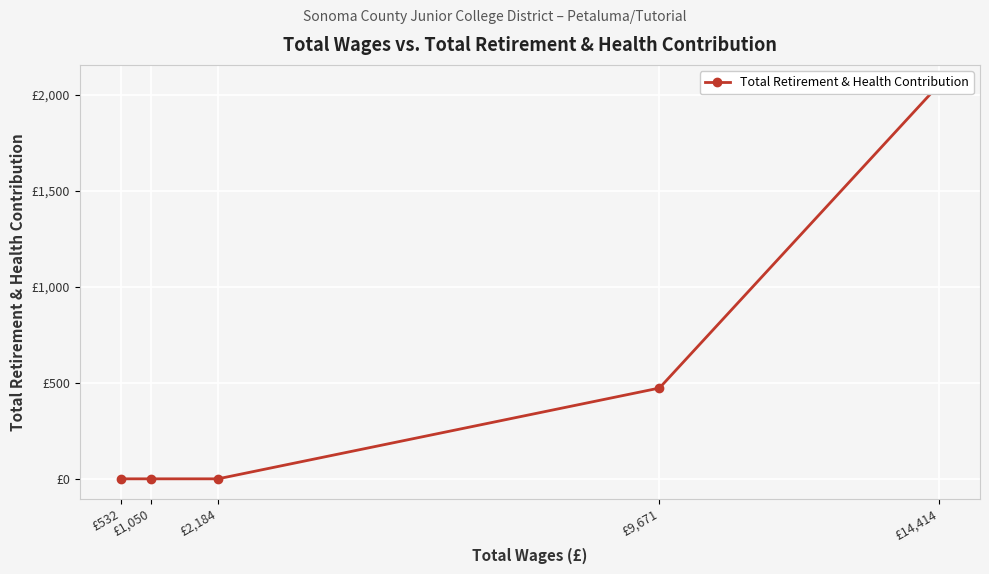

How many positive values are there?

2